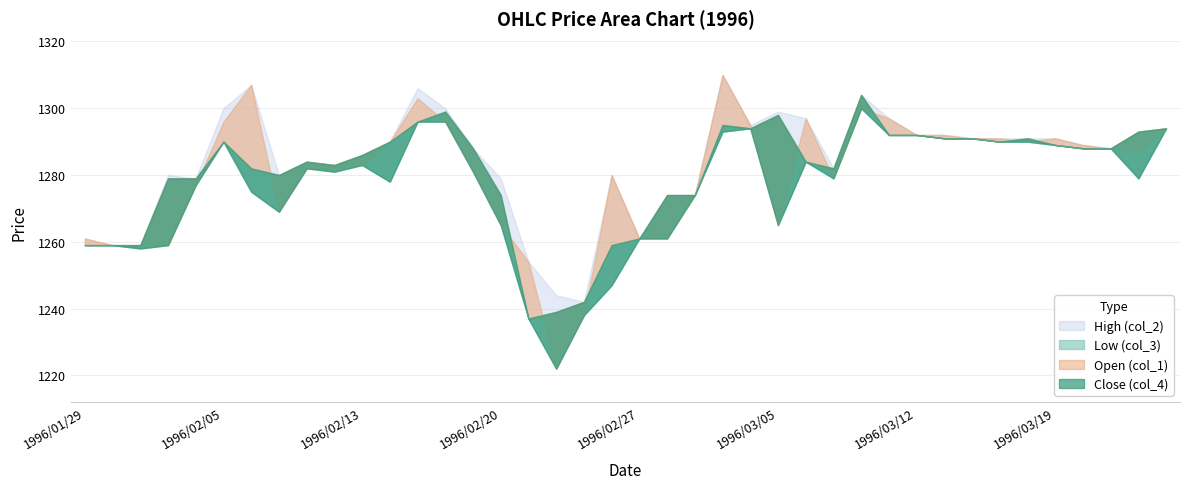

At which label is Open (col_1) closest to 1266?

1996/02/20